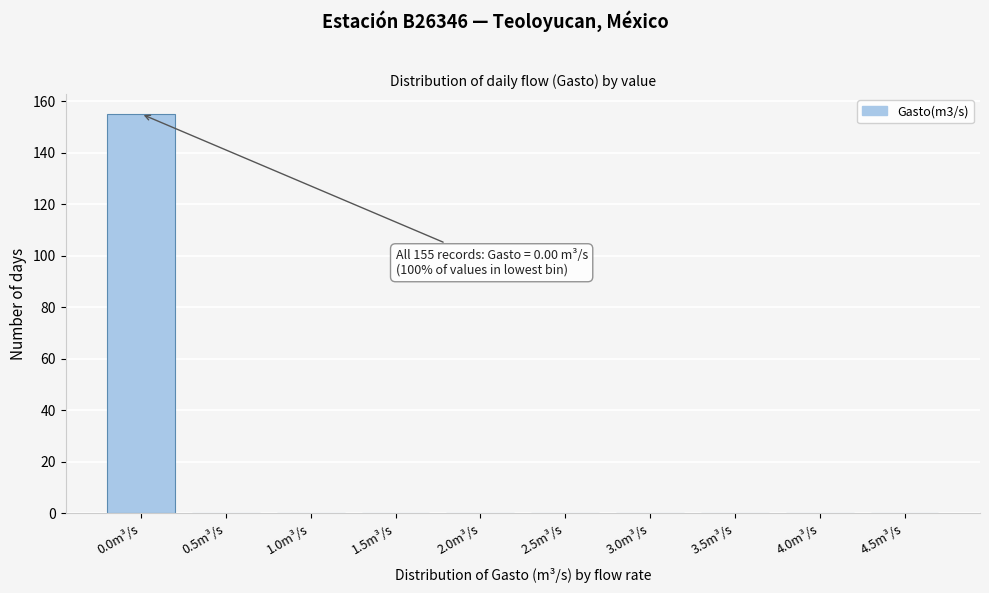

Reading left to right, list all the values displayed in this chart.

0.0m³/s=155	0.5m³/s=0	1.0m³/s=0	1.5m³/s=0	2.0m³/s=0	2.5m³/s=0	3.0m³/s=0	3.5m³/s=0	4.0m³/s=0	4.5m³/s=0